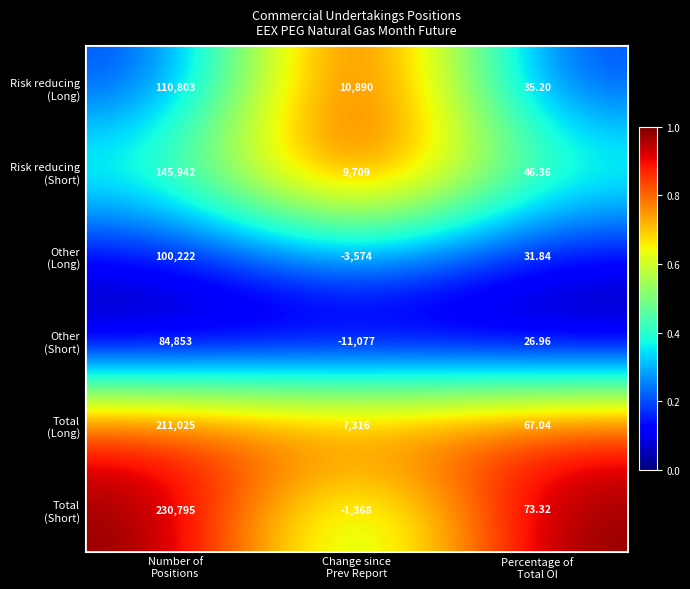

What is the maximum value shown in the chart?

230795.0